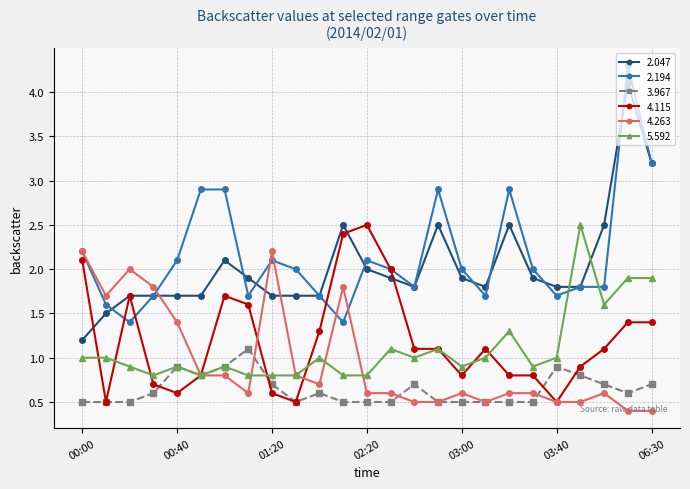

True or false: 3.967 and 2.047 intersect in this chart.

False